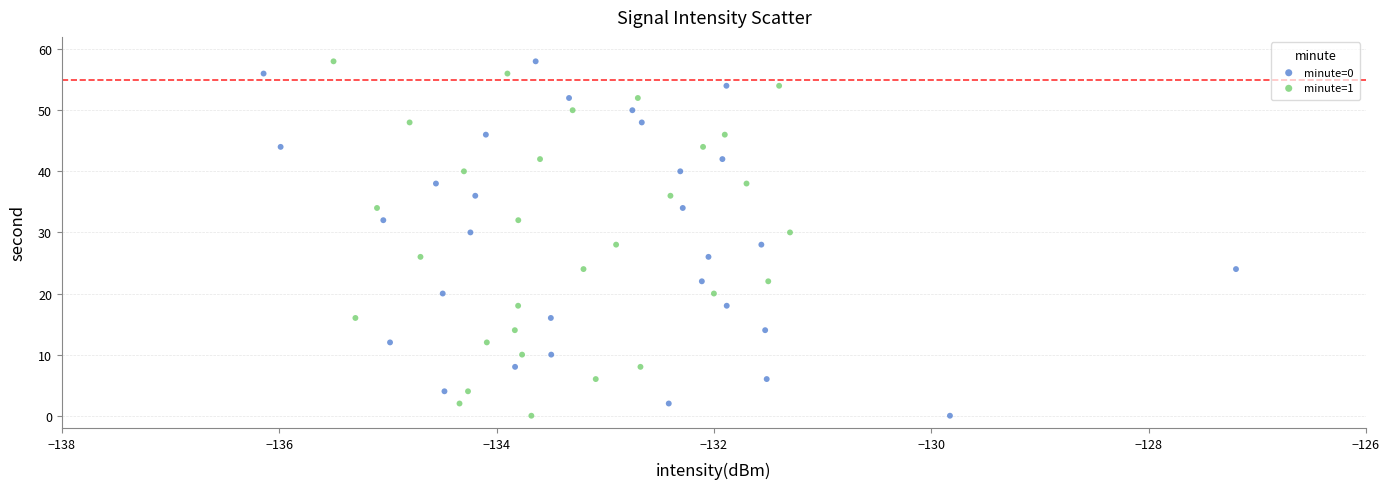

What are all the series names shown in the legend?

minute=0, minute=1